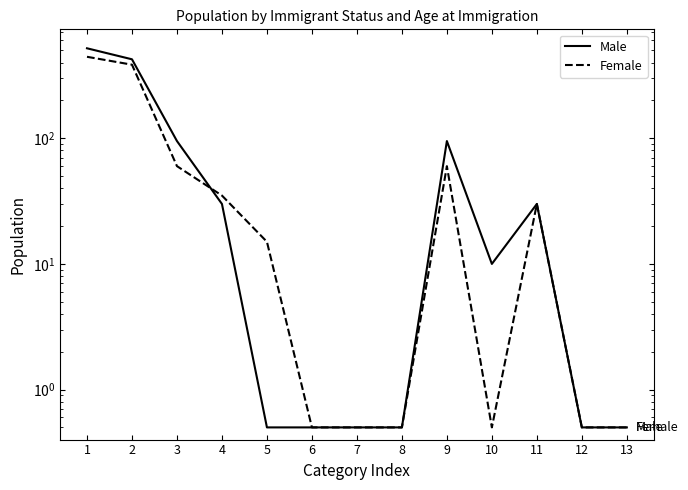

What is the difference between the Male values at 2 and 1?

95.0